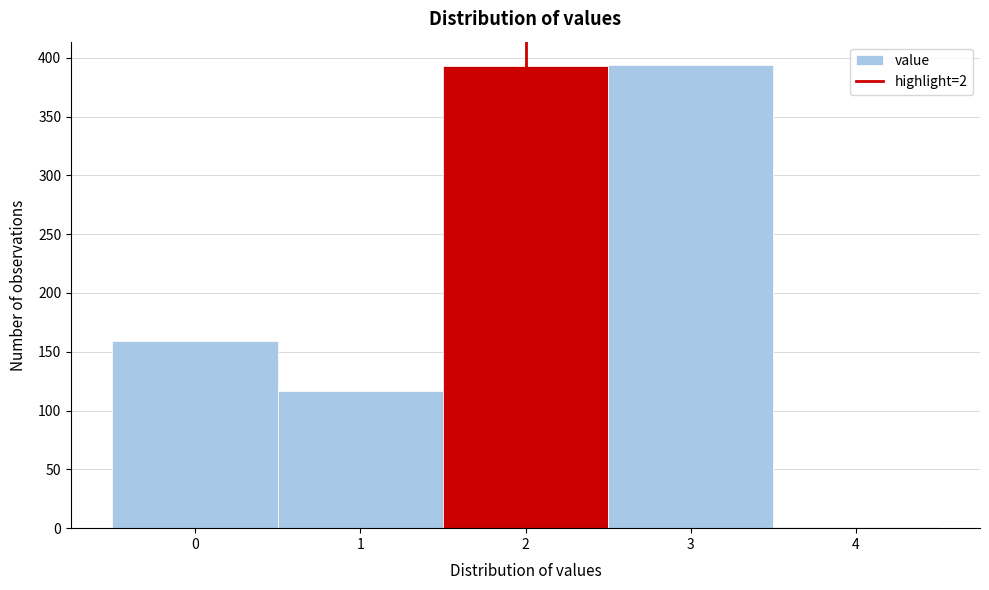

Reading left to right, transcribe this chart: for each bar, give the range it covers on the x-axis and its height. The values are not printed on the chart, so give them approximately, as read against the axis.

-0.5 to 0.5: 160
0.5 to 1.5: 115
1.5 to 2.5: 395
2.5 to 3.5: 395
3.5 to 4.5: under 5